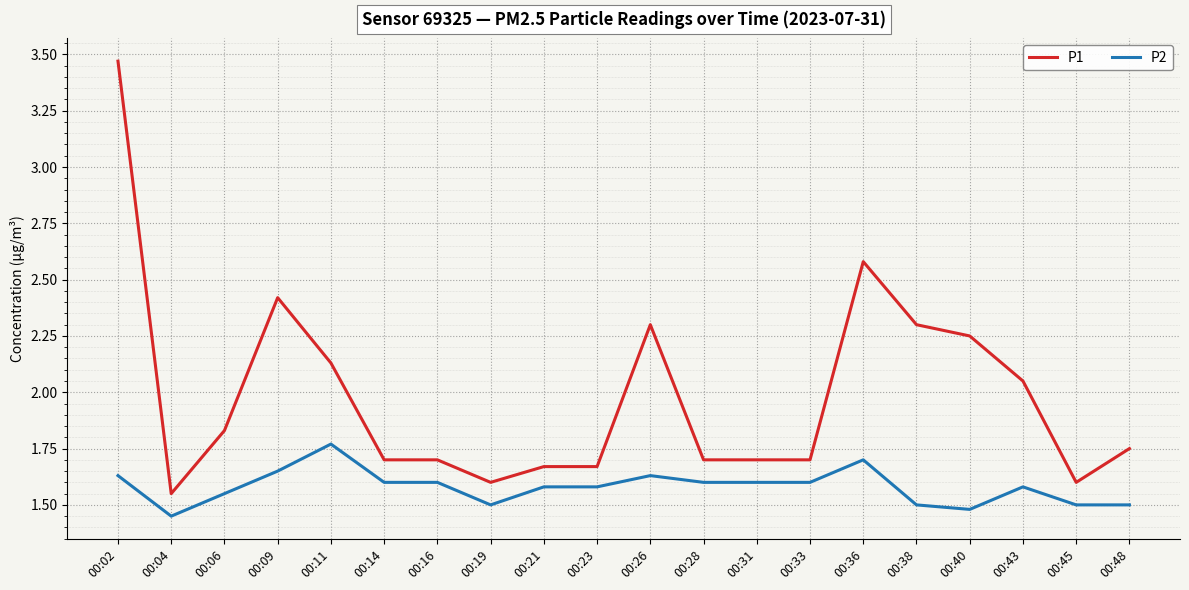

The P1 series shows 1.3 at 00:06. True or false?

False